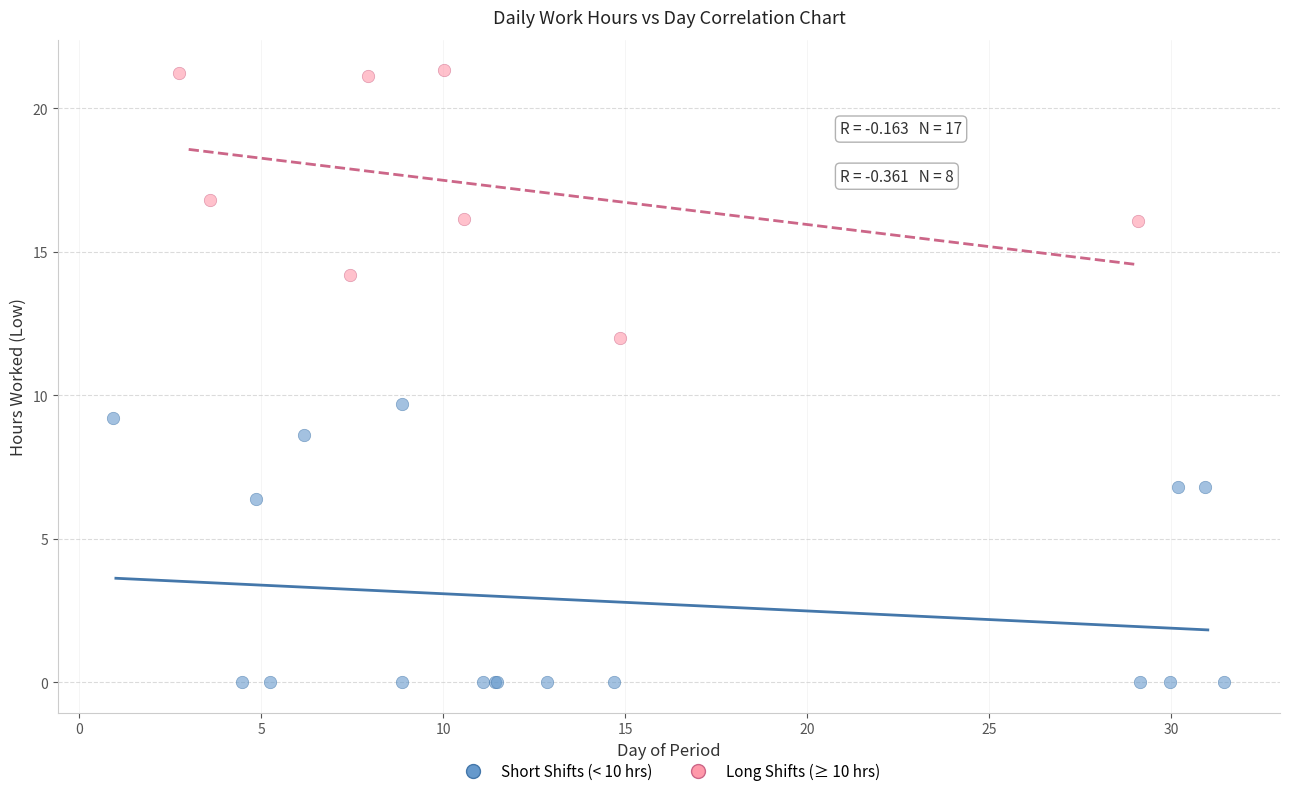

Which series contains the lowest Y value?

Short Shifts (< 10 hrs)